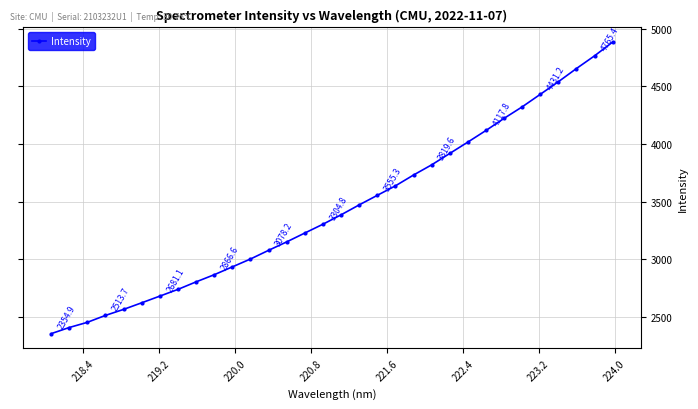

True or false: the data has more than 2 interior local peaks.

False